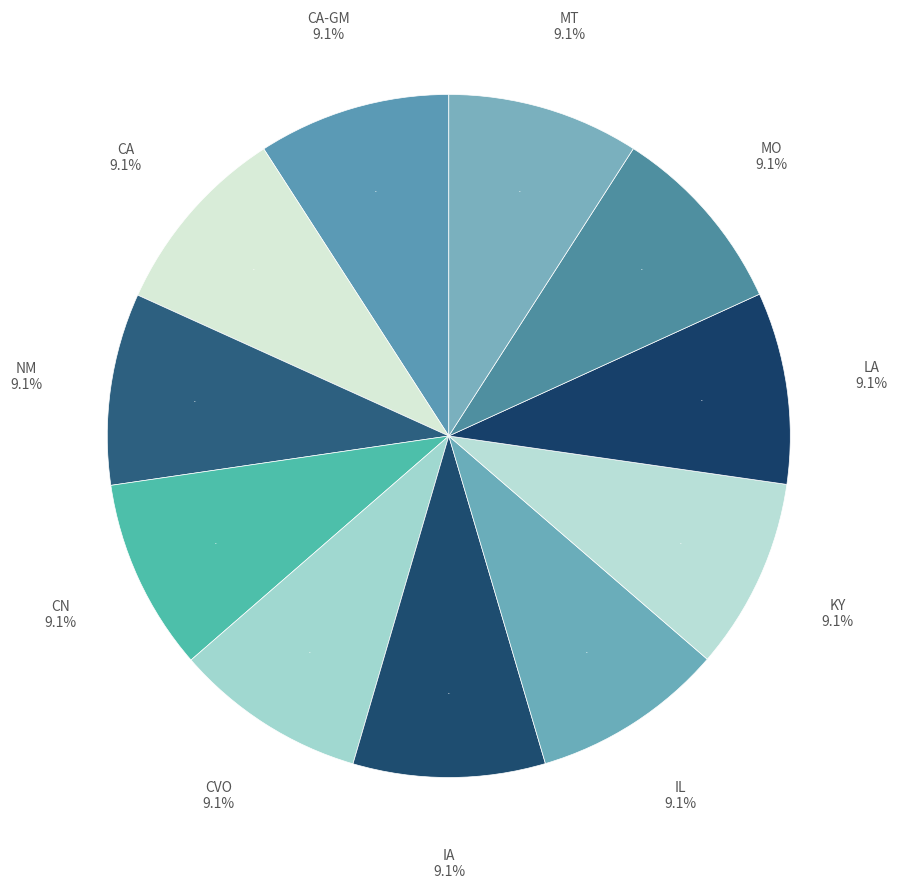

What portion of the pie excludes 2C (CA)?

90.9%